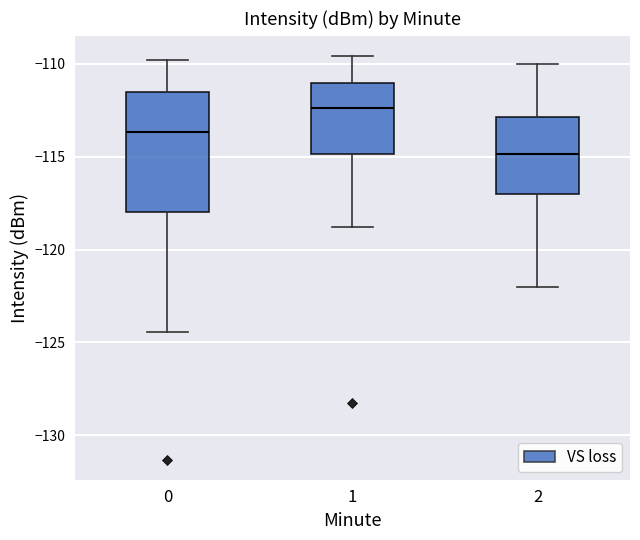

Which box's median line is the lowest?

2